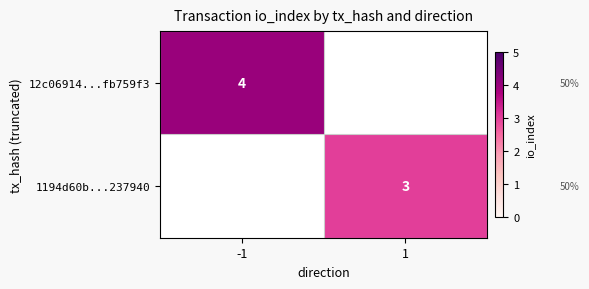

Is the value of 12c06914...fb759f3 at -1 greater than the value of 1194d60b...237940 at 1?

Yes